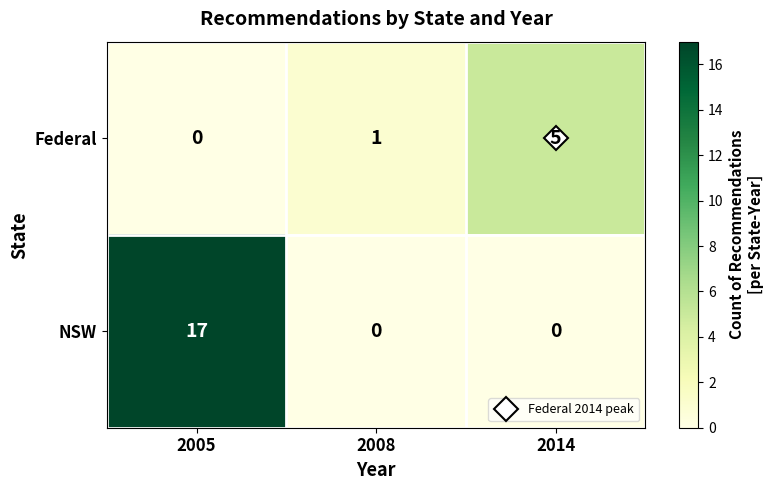

At which label does Federal reach its minimum?

2005